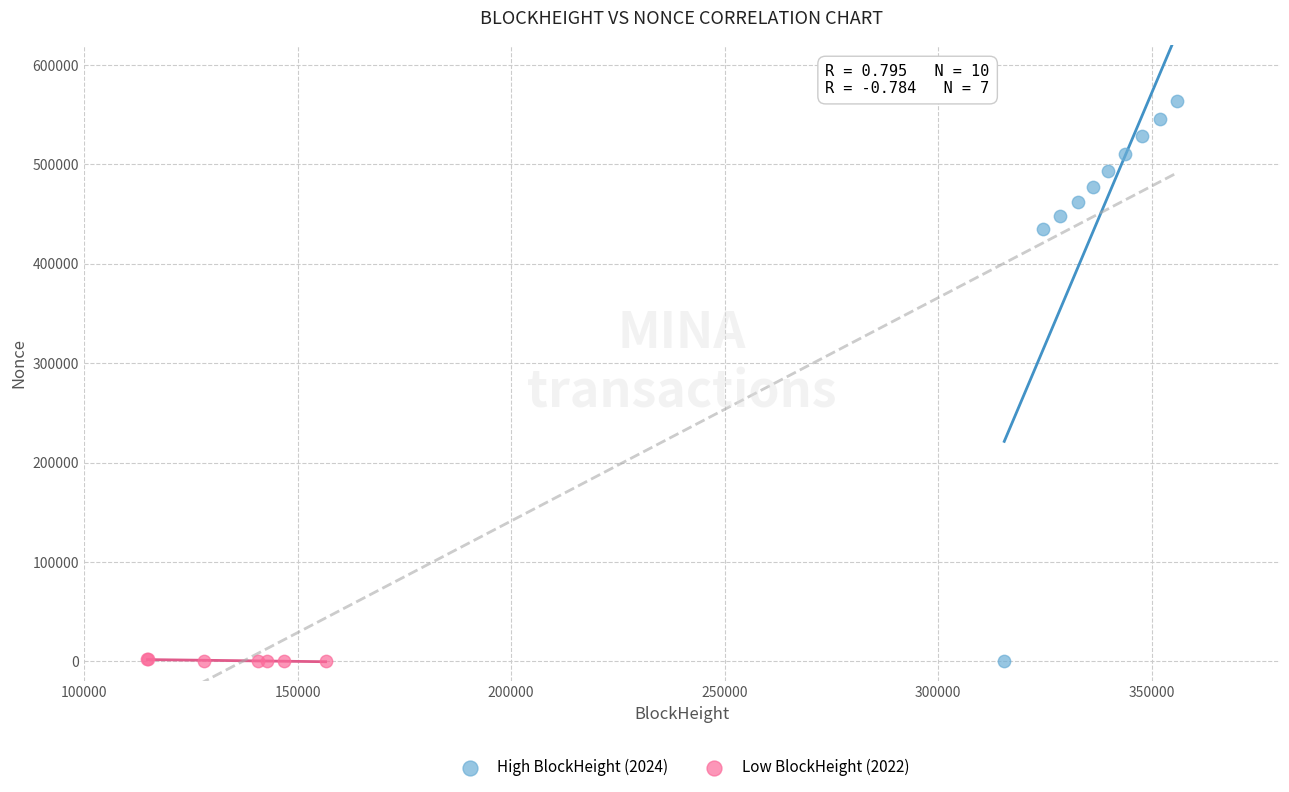

Which series has the largest Y range (max minus min)?

High BlockHeight (2024)